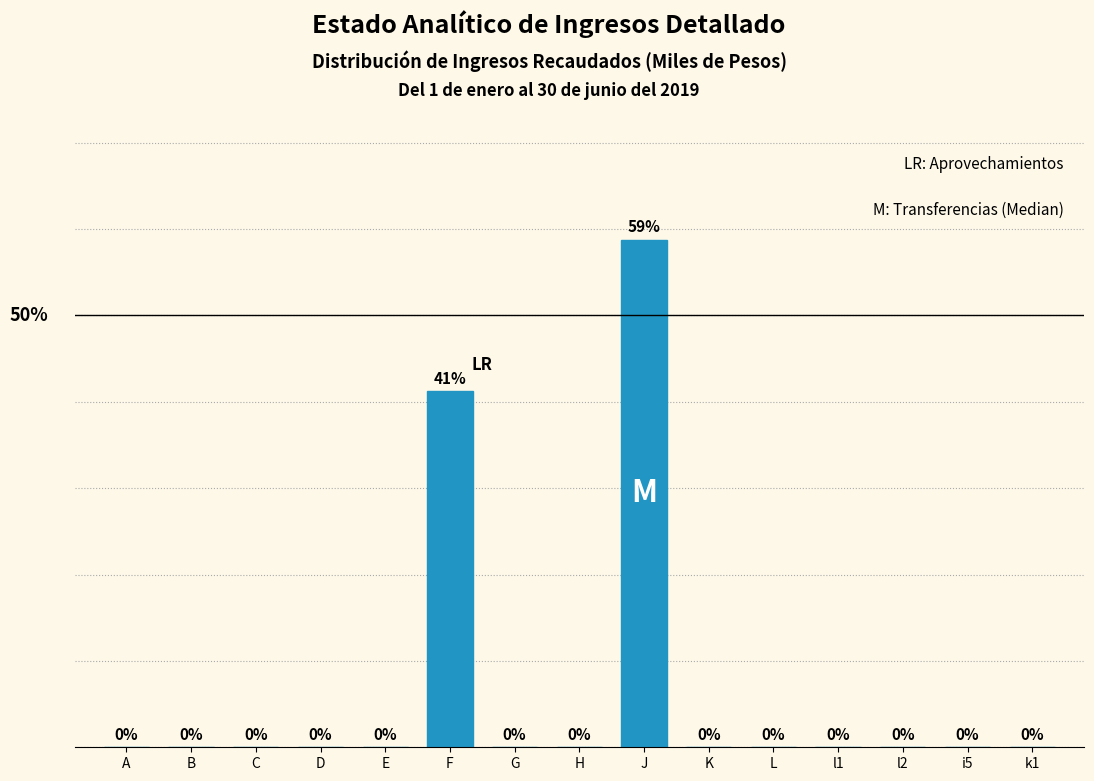

At which category does the chart reach its peak across all series?

J